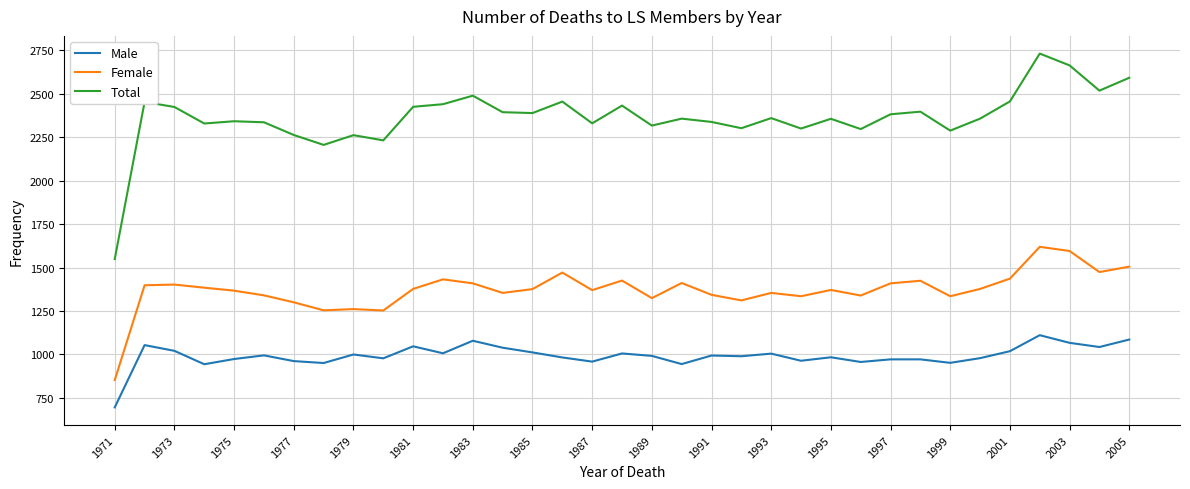

Which series has the largest range (max minus min)?

Total